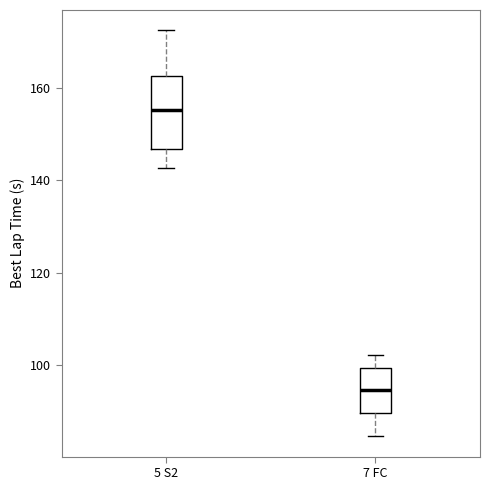

Reading left to right, read every box against the y-axis: the position of its median line, the range the box covers, and the ends of its whiskers. The values are not printed on the chart, so give them approximately, as read against the axis.

5 S2: median 156, box 146 to 162, whiskers 142 to 172
7 FC: median 94, box 90 to 100, whiskers 84 to 102